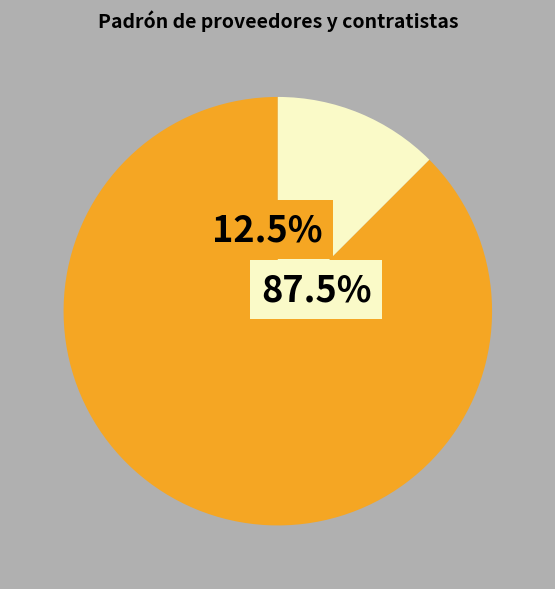

How many slices are in this pie chart?

2